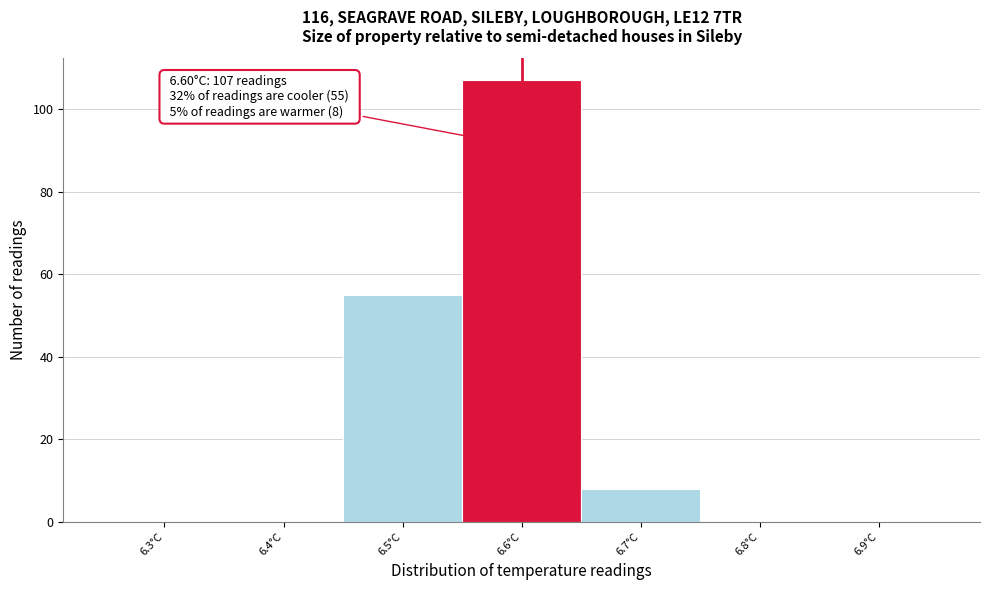

Reading left to right, what are all the values shown in this chart?

6.3°C=0	6.4°C=0	6.5°C=55	6.6°C=107	6.7°C=8	6.8°C=0	6.9°C=0